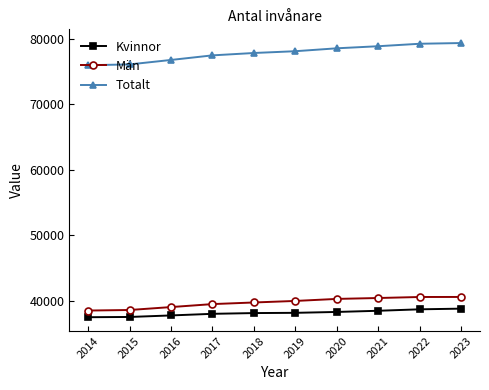

True or false: Män and Totalt intersect in this chart.

False